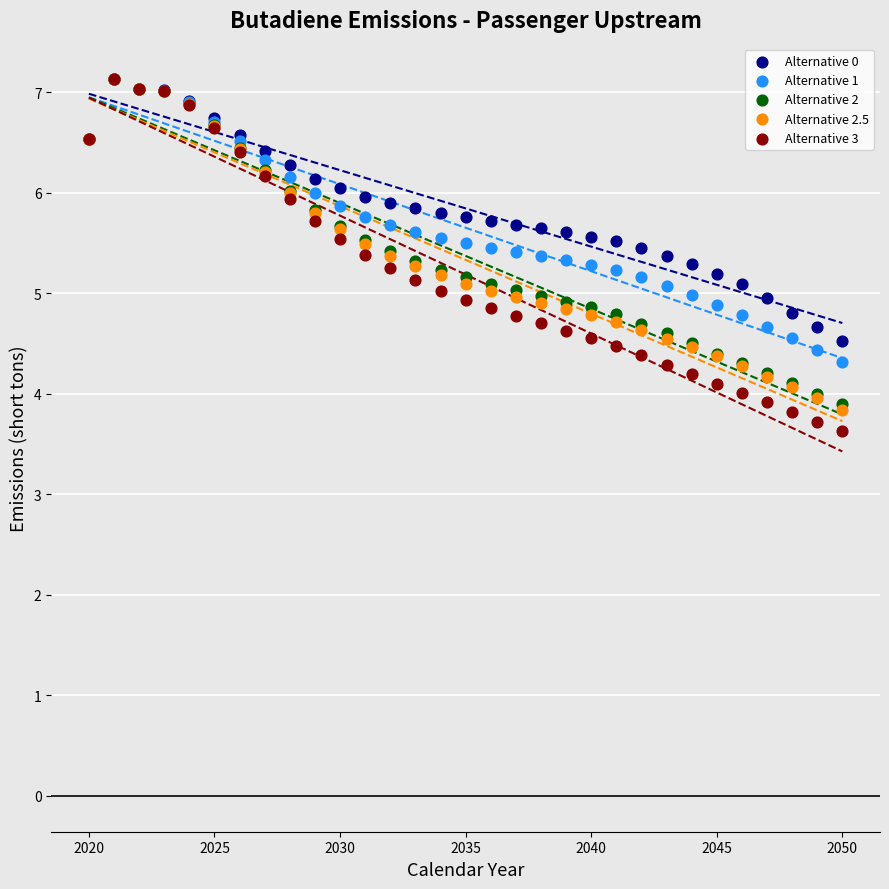

Which series contains the lowest Y value?

Alternative 3